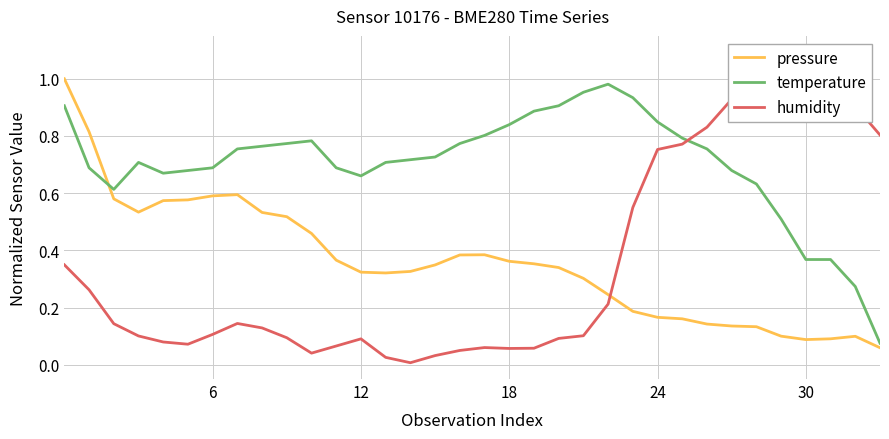

What is the sum of all temperature values?

23.9